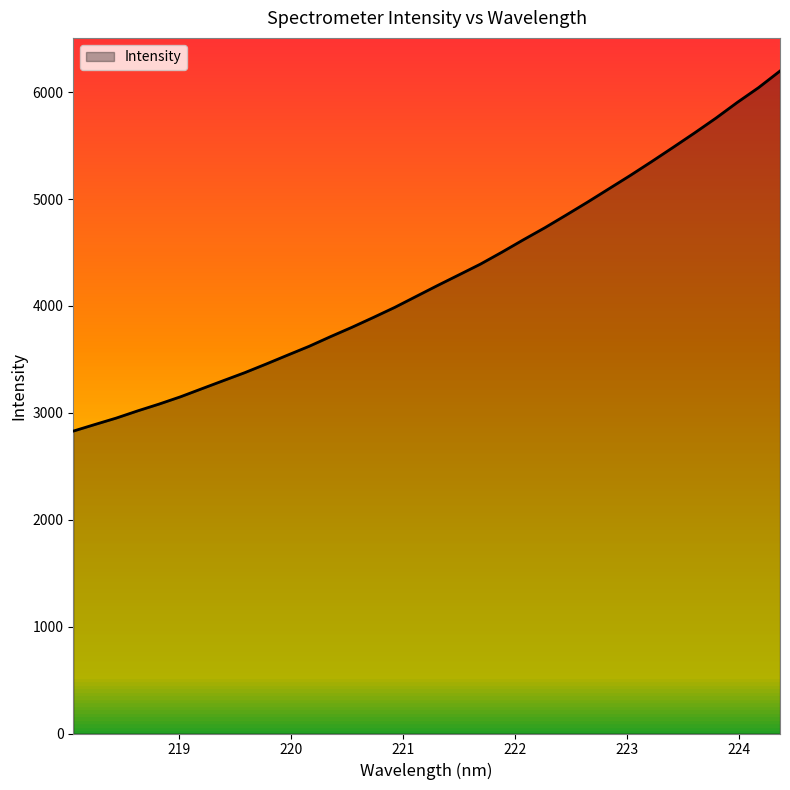

What is the greatest value displayed?

6197.8